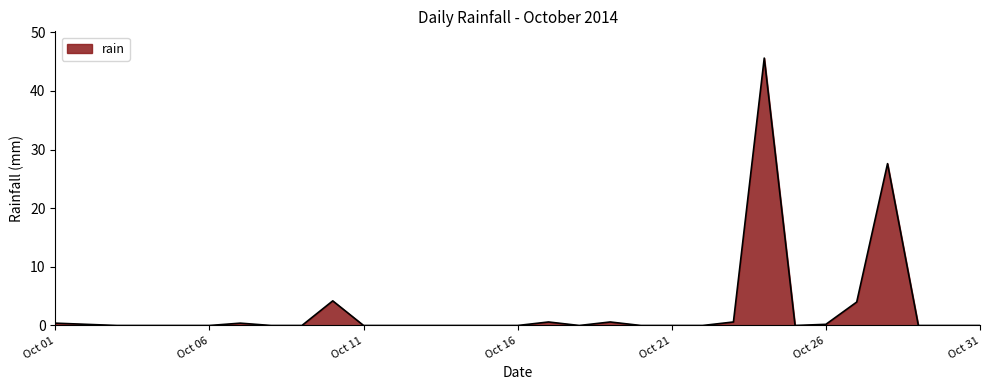

What is the difference between the maximum and minimum values?

45.6